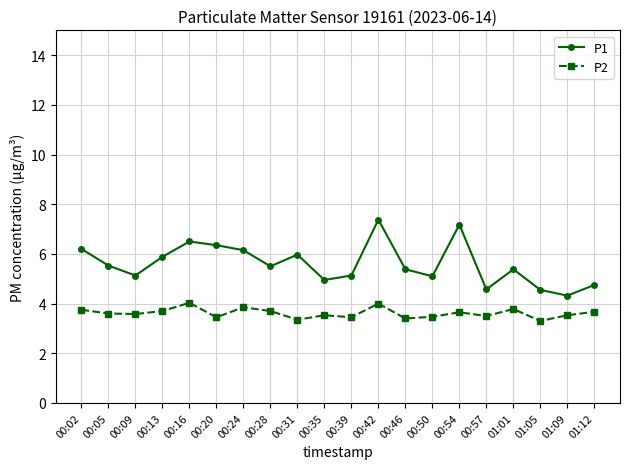

What is the average value of the P2 series?

3.6